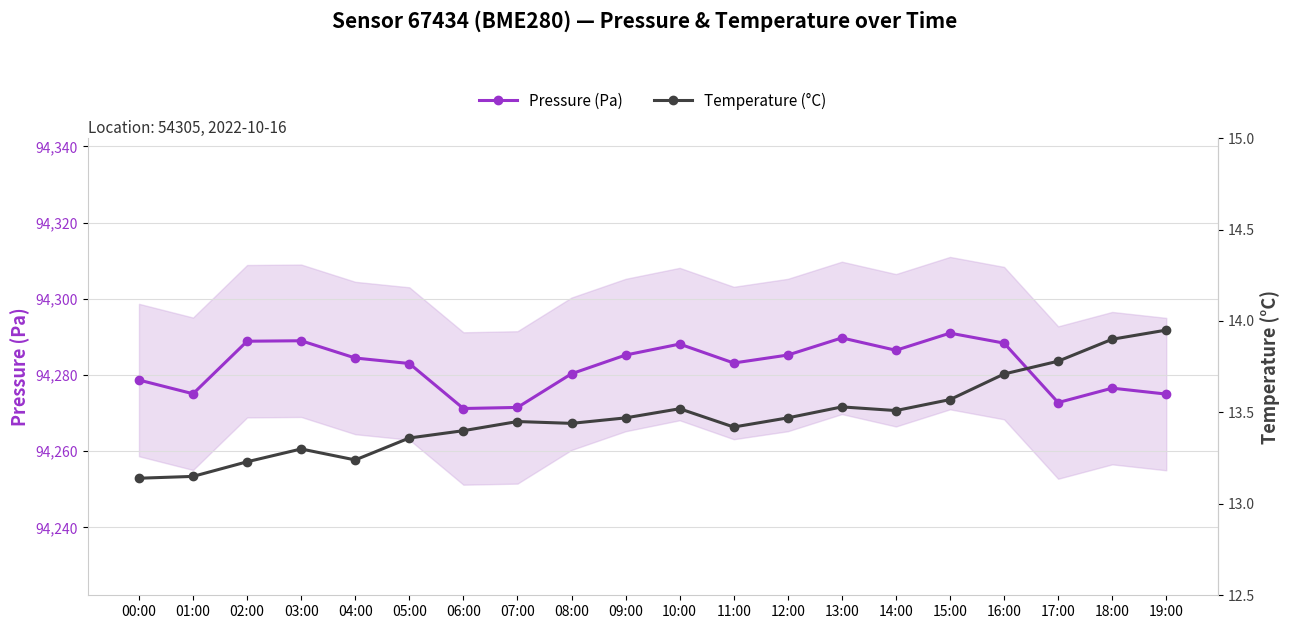

Where is the first local minimum for Pressure (Pa)?

01:00